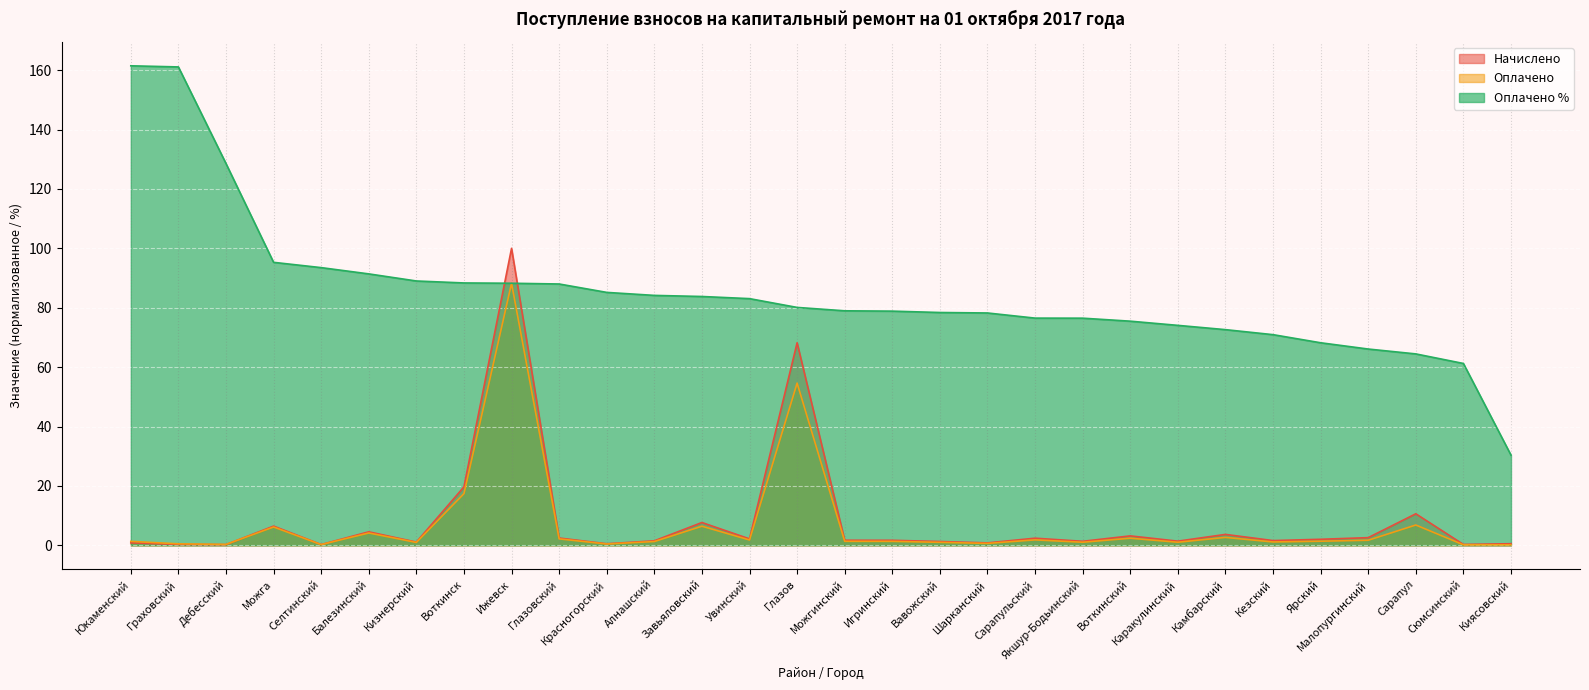

What is the sum of the Оплачено % values at Глазов and Кизнерский?

169.1